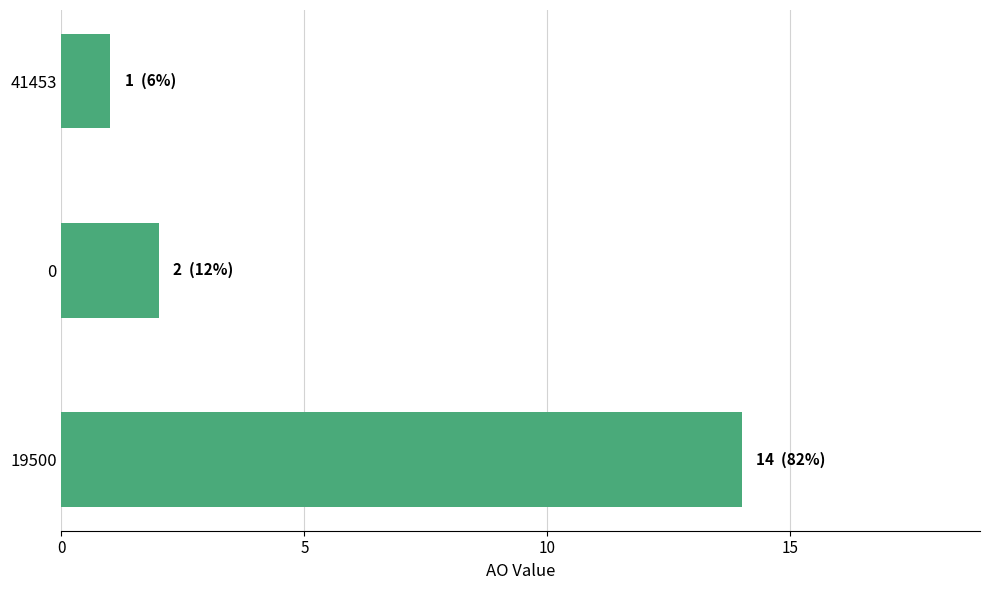

What is the maximum value shown in the chart?

14